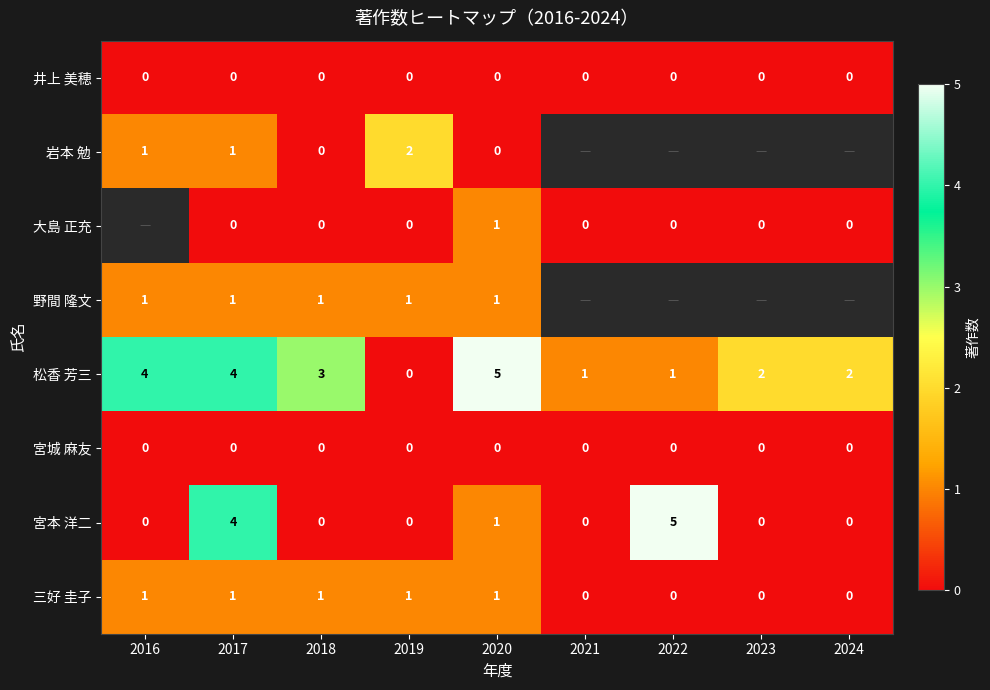

Which series has the largest total across all categories?

松香 芳三